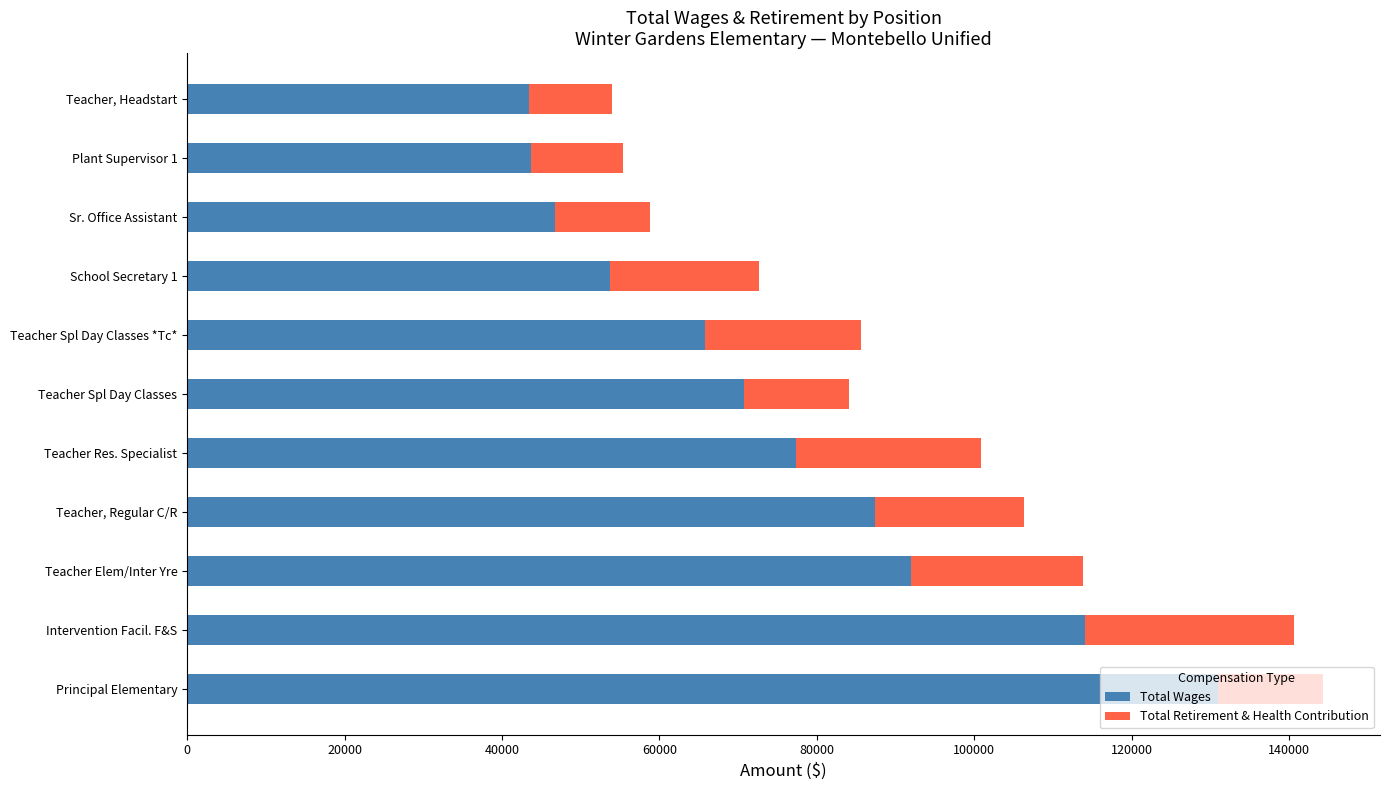

What is the difference between the maximum and minimum values in the Total Wages series?

87574